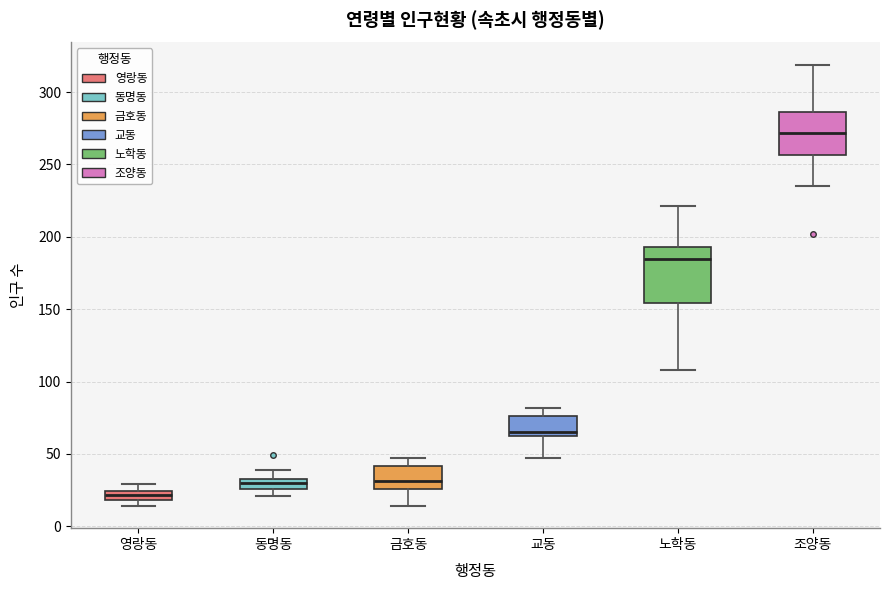

Which box has the highest median line?

조양동